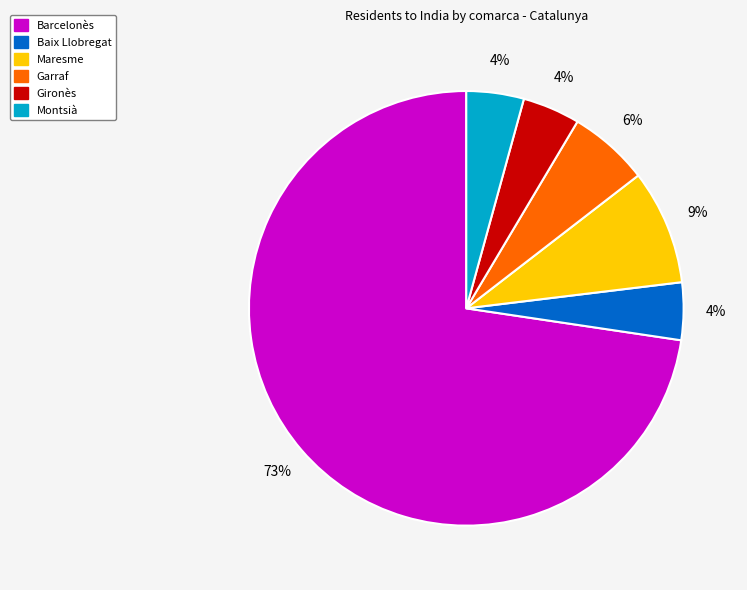

To the nearest percent, what is the average slice percentage?

17%